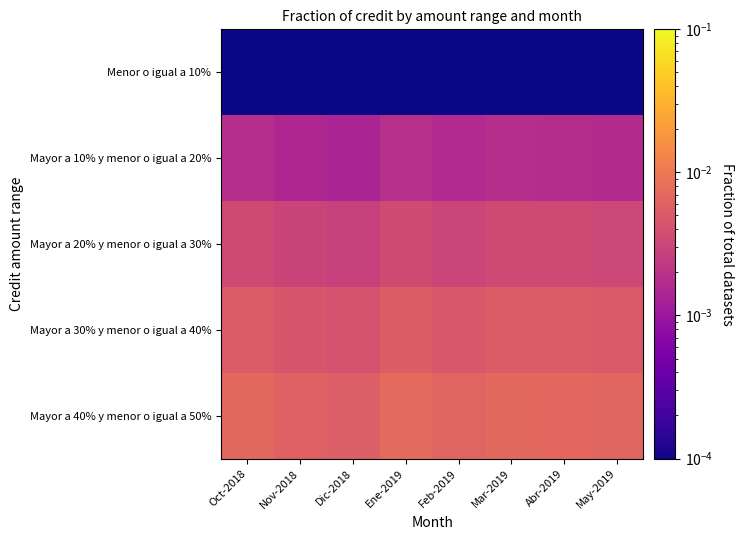

At which category does the chart reach its peak across all series?

Ene-2019